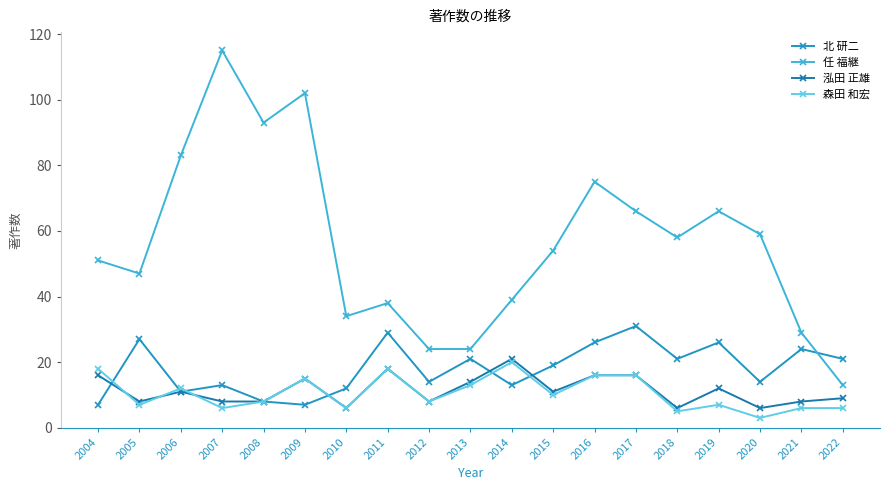

What is the difference between the maximum and minimum values in the 北 研二 series?

24